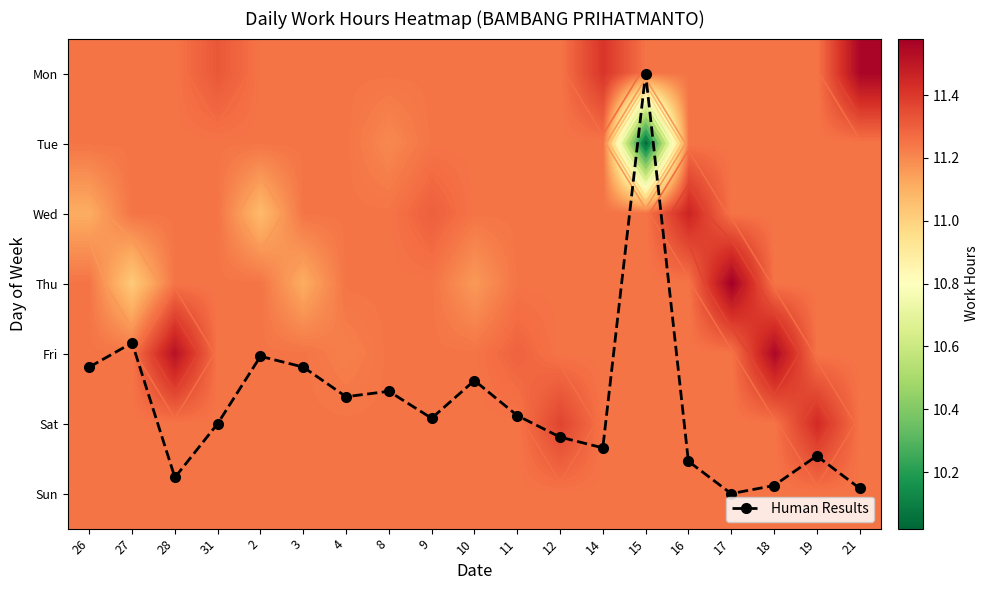

What is the total value across all series at 21?

85.0